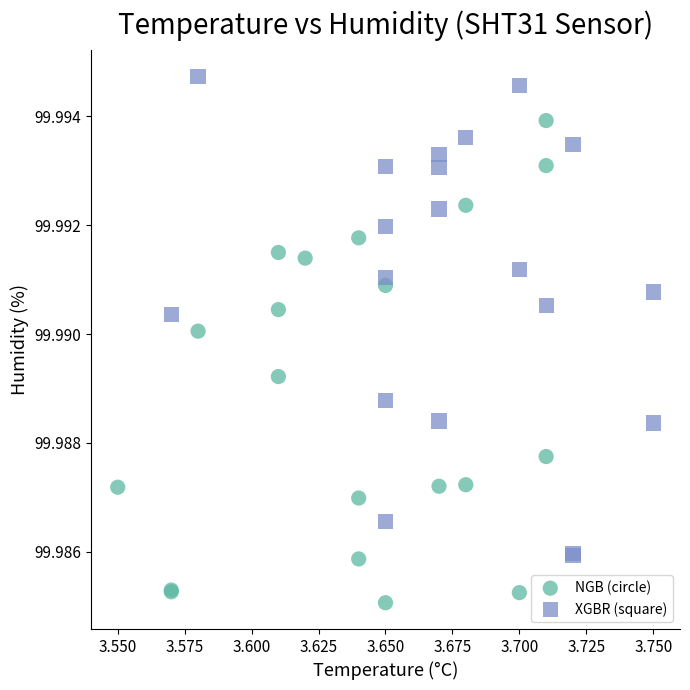

Which series contains the lowest Y value?

NGB (circle)